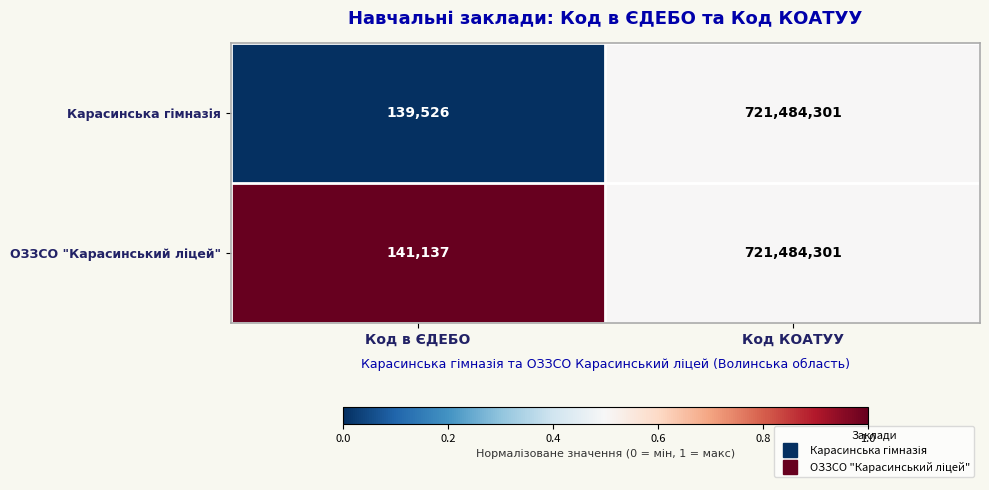

Which label corresponds to the largest value in the chart?

Код КОАТУУ